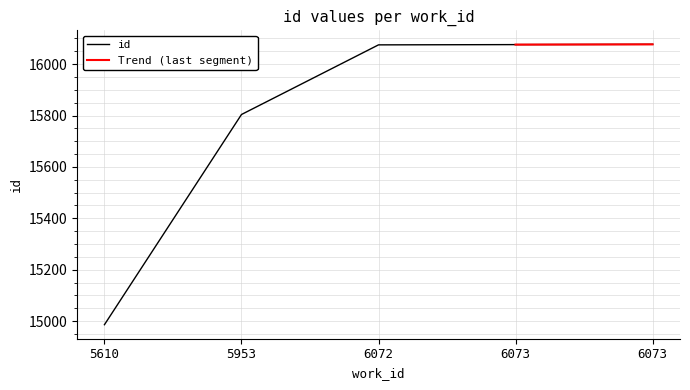

Reading right to left, what are all the values shown in this chart?

16077	16076	16075	15804	14986